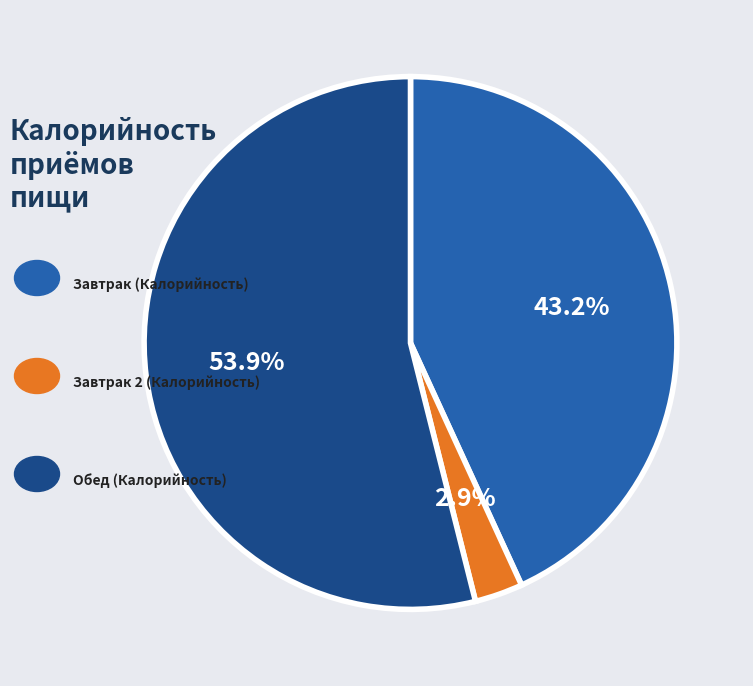

Does any single category account for the majority?

Yes